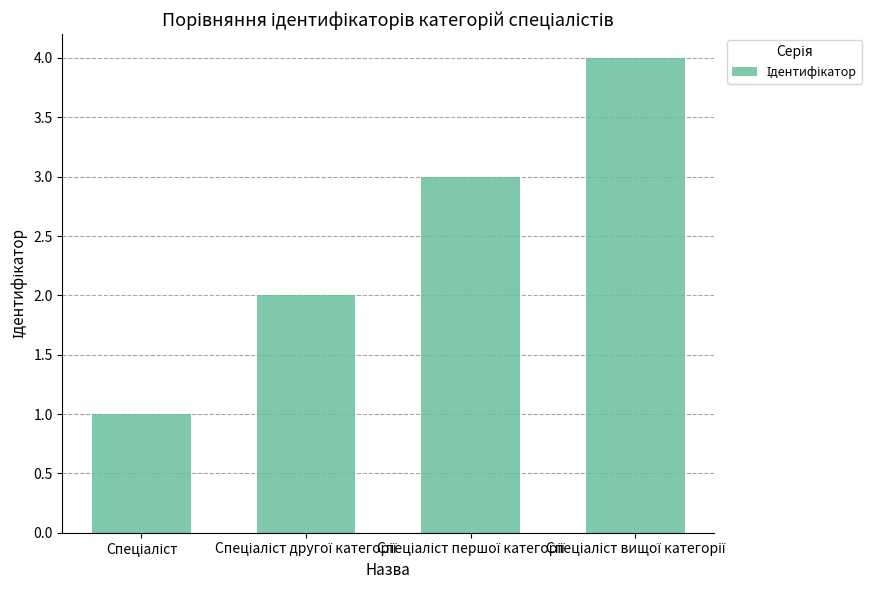

What is the difference between the maximum and minimum values?

3